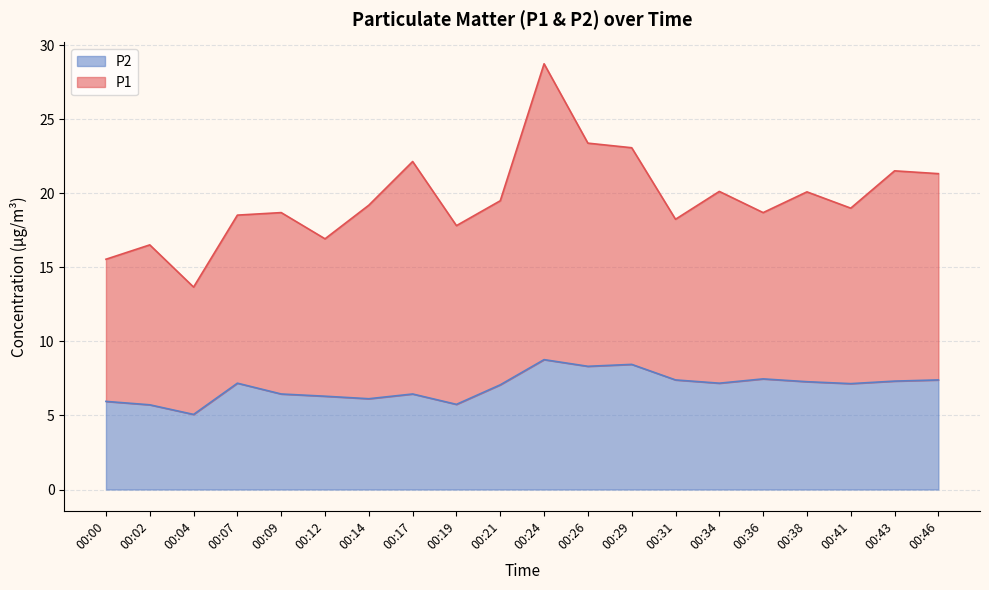

What value does the data have at 00:09?

6.5